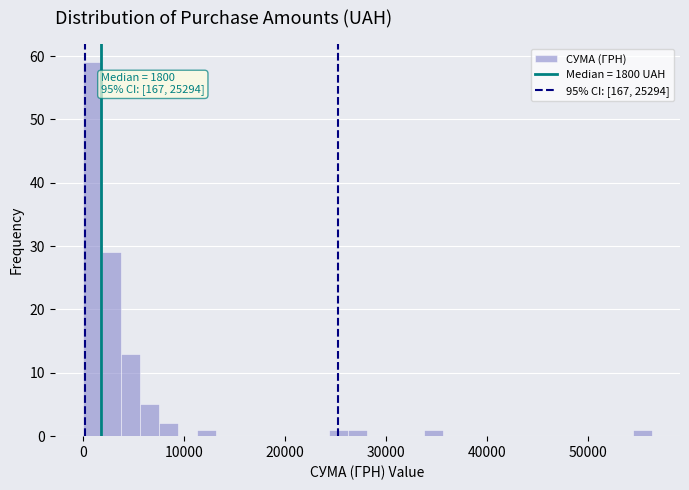

Read against the x-axis, roughly where is the centre of the tallest bar?

1000